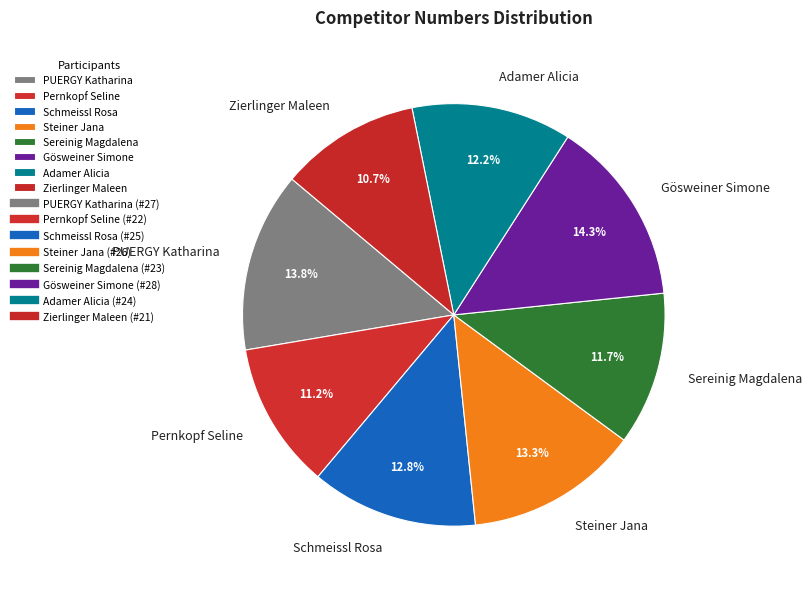

Count the number of slices in the pie.

8